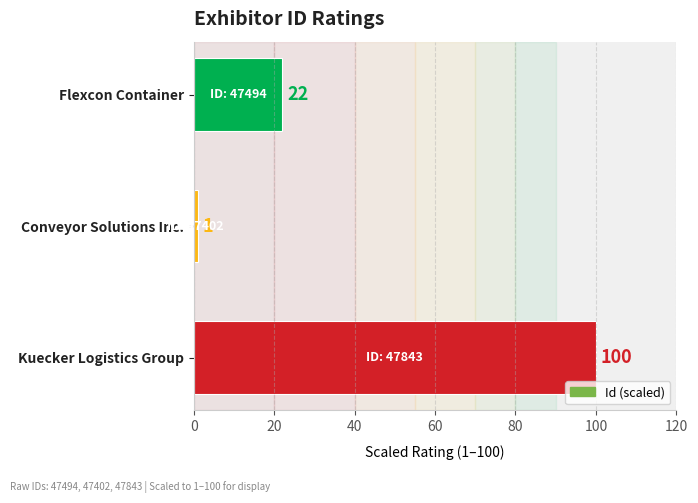

At which label is the value closest to 50?

Flexcon Container